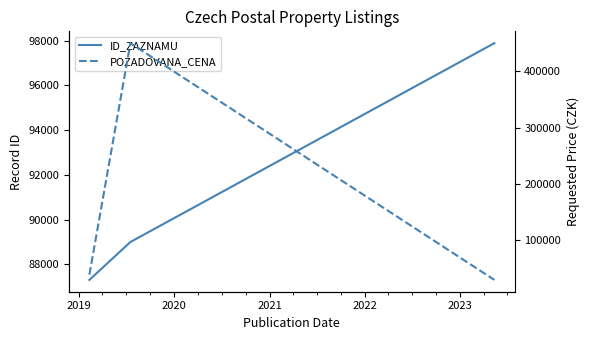

Is it true that ID_ZAZNAMU equals 37050 at 2018?

False